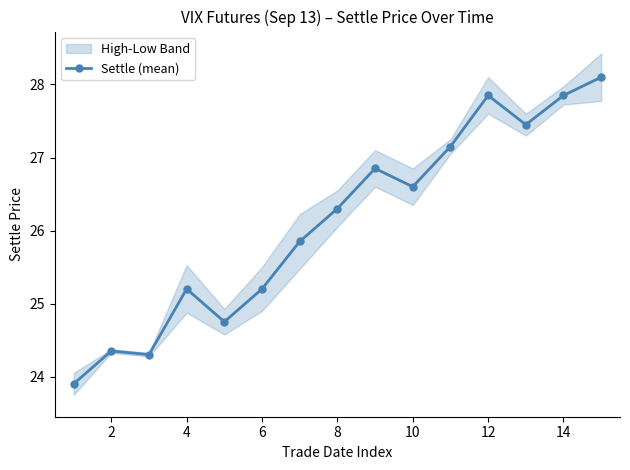

True or false: Settle (mean) has more than 0 interior local peaks.

True